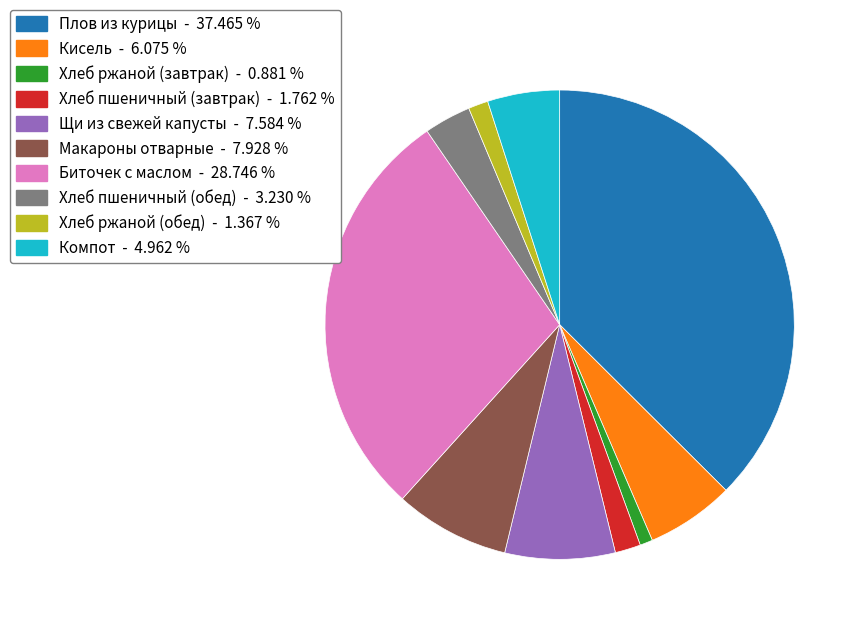

Combined, do Плов из курицы and Щи из свежей капусты account for over 50%?

No